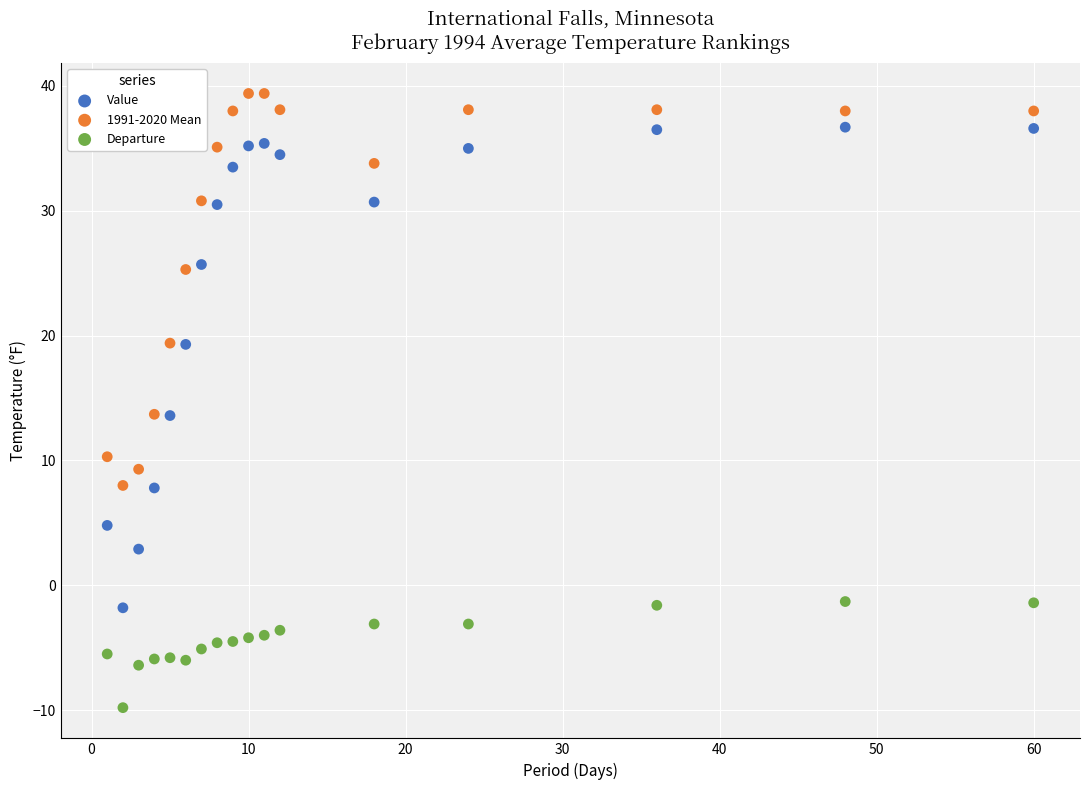

Which series reaches the maximum Y coordinate?

1991-2020 Mean